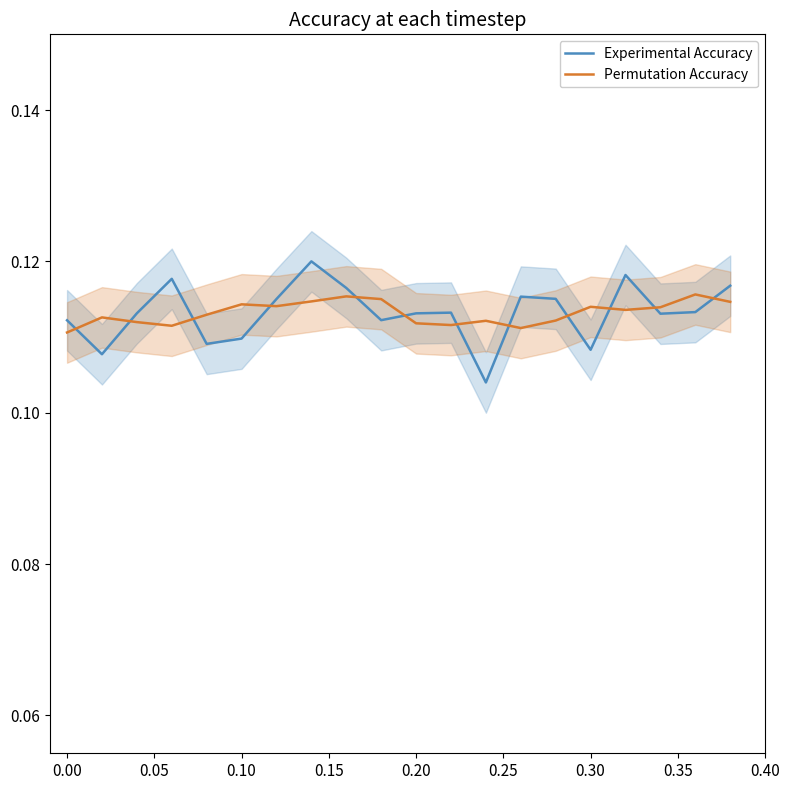

What is the smallest value displayed?

0.1